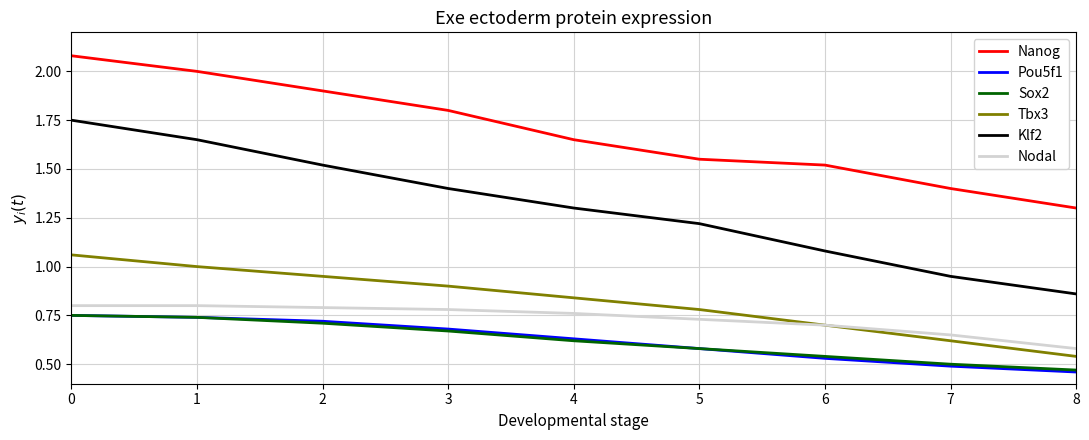

True or false: Klf2 has more than 1 interior local peaks.

False